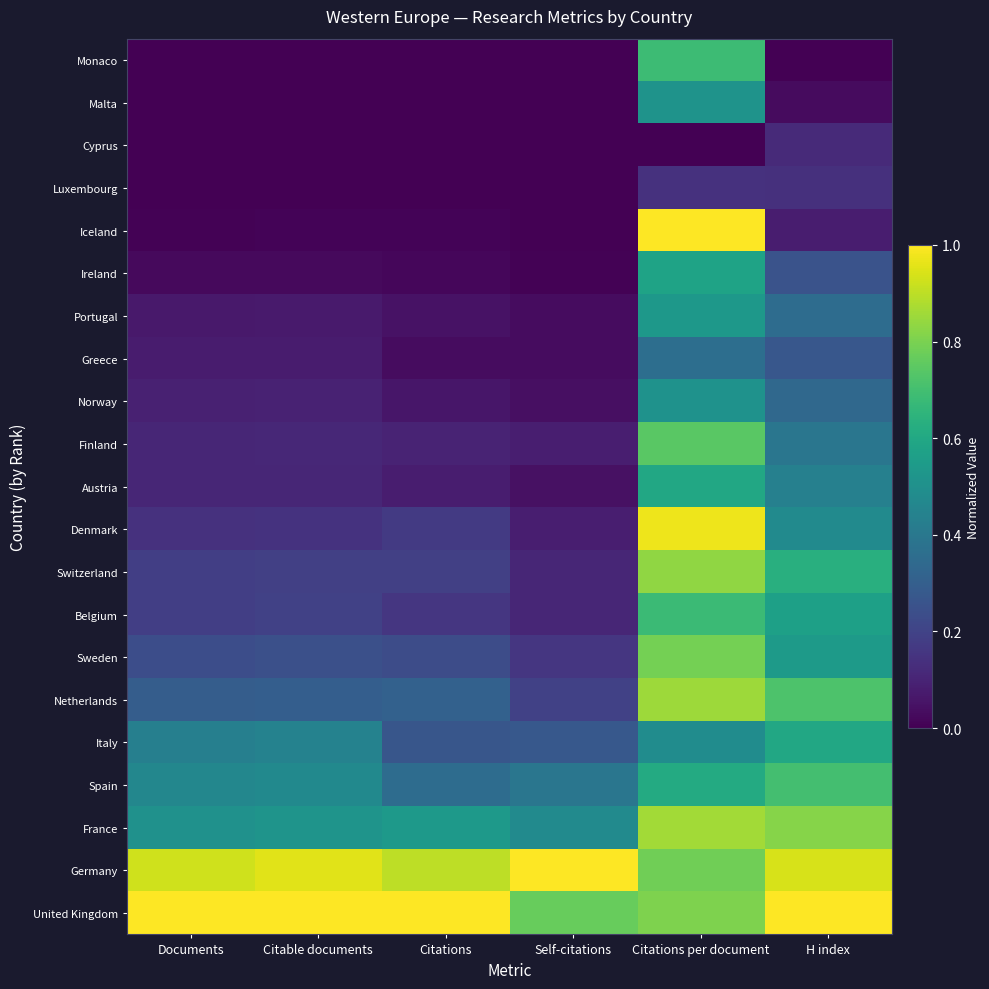

Reading left to right, transcribe all the data shown in this chart.

Monaco: Documents=0.0	Citable documents=0.0	Citations=0.0	Self-citations=0.0	Citations per document=0.7	H index=0.0
Malta: Documents=0.0	Citable documents=0.0	Citations=0.0	Self-citations=0.0	Citations per document=0.5	H index=0.0
Cyprus: Documents=0.0	Citable documents=0.0	Citations=0.0	Self-citations=0.0	Citations per document=0.0	H index=0.1
Luxembourg: Documents=0.0	Citable documents=0.0	Citations=0.0	Self-citations=0.0	Citations per document=0.1	H index=0.1
Iceland: Documents=0.0	Citable documents=0.0	Citations=0.0	Self-citations=0.0	Citations per document=1.0	H index=0.1
Ireland: Documents=0.0	Citable documents=0.0	Citations=0.0	Self-citations=0.0	Citations per document=0.6	H index=0.3
Portugal: Documents=0.1	Citable documents=0.1	Citations=0.0	Self-citations=0.0	Citations per document=0.5	H index=0.4
Greece: Documents=0.1	Citable documents=0.1	Citations=0.0	Self-citations=0.0	Citations per document=0.4	H index=0.3
Norway: Documents=0.1	Citable documents=0.1	Citations=0.1	Self-citations=0.0	Citations per document=0.5	H index=0.3
Finland: Documents=0.1	Citable documents=0.1	Citations=0.1	Self-citations=0.1	Citations per document=0.7	H index=0.4
Austria: Documents=0.1	Citable documents=0.1	Citations=0.1	Self-citations=0.0	Citations per document=0.6	H index=0.4
Denmark: Documents=0.1	Citable documents=0.1	Citations=0.2	Self-citations=0.1	Citations per document=1.0	H index=0.5
Switzerland: Documents=0.2	Citable documents=0.2	Citations=0.2	Self-citations=0.1	Citations per document=0.8	H index=0.6
Belgium: Documents=0.2	Citable documents=0.2	Citations=0.2	Self-citations=0.1	Citations per document=0.7	H index=0.6
Sweden: Documents=0.2	Citable documents=0.2	Citations=0.2	Self-citations=0.2	Citations per document=0.8	H index=0.5
Netherlands: Documents=0.3	Citable documents=0.3	Citations=0.3	Self-citations=0.2	Citations per document=0.9	H index=0.7
Italy: Documents=0.4	Citable documents=0.4	Citations=0.3	Self-citations=0.3	Citations per document=0.5	H index=0.6
Spain: Documents=0.5	Citable documents=0.5	Citations=0.4	Self-citations=0.4	Citations per document=0.6	H index=0.7
France: Documents=0.5	Citable documents=0.5	Citations=0.5	Self-citations=0.5	Citations per document=0.9	H index=0.8
Germany: Documents=0.9	Citable documents=1.0	Citations=0.9	Self-citations=1.0	Citations per document=0.8	H index=0.9
United Kingdom: Documents=1.0	Citable documents=1.0	Citations=1.0	Self-citations=0.8	Citations per document=0.8	H index=1.0